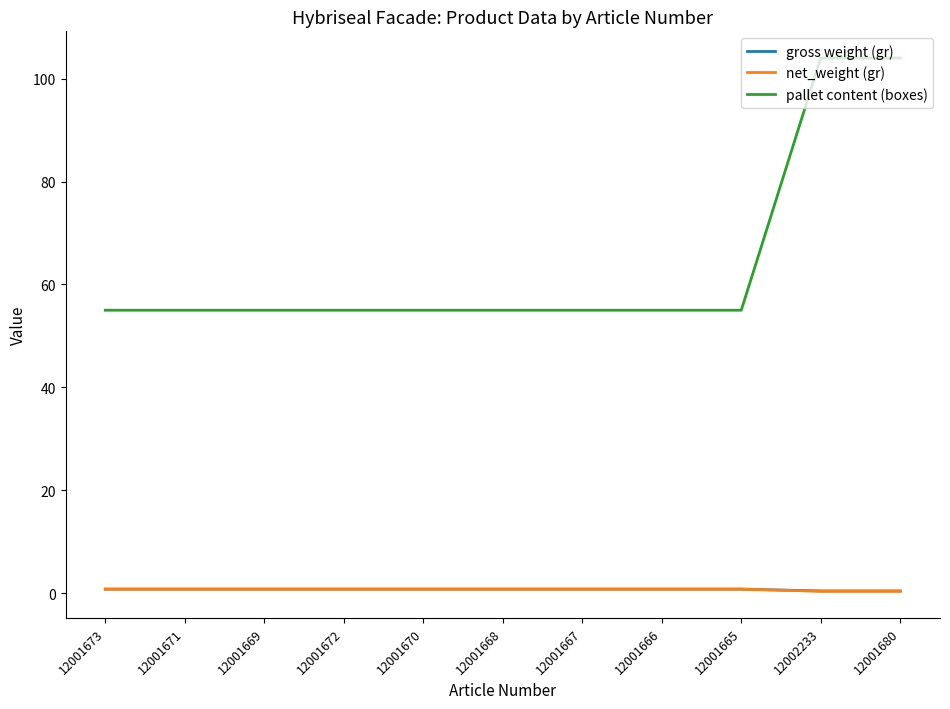

True or false: pallet content (boxes) and gross weight (gr) cross at least once.

False